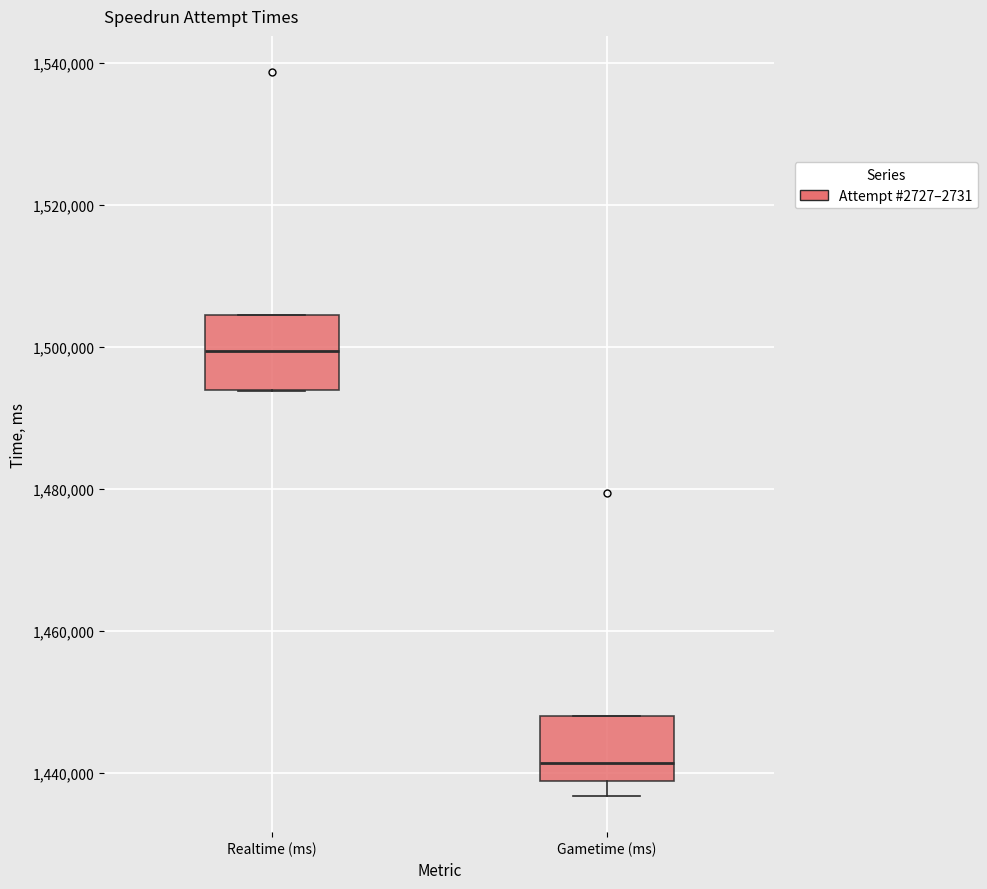

Which box's median line is the lowest?

Gametime (ms)